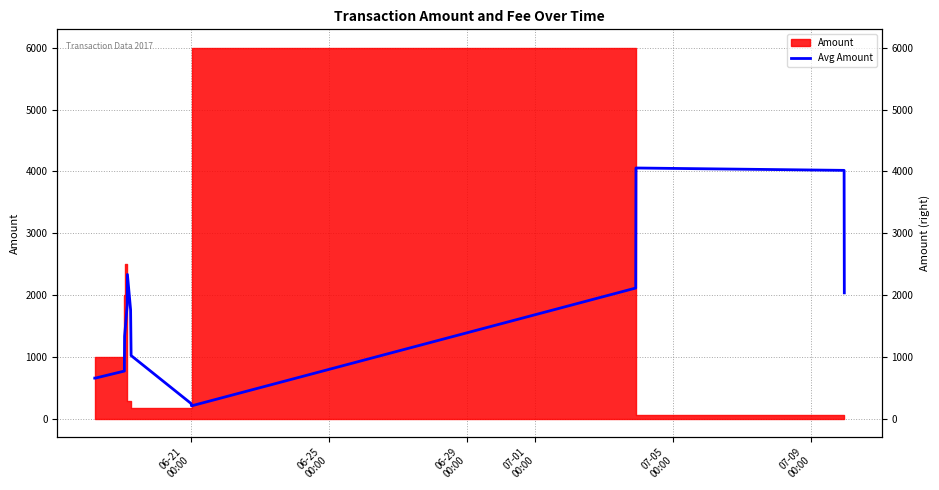

How many interior local peaks (higher than both neighbors) does the data have?

2